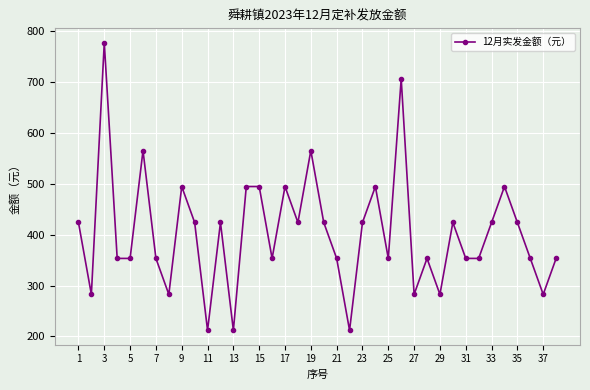

What is the greatest value displayed?

777.4